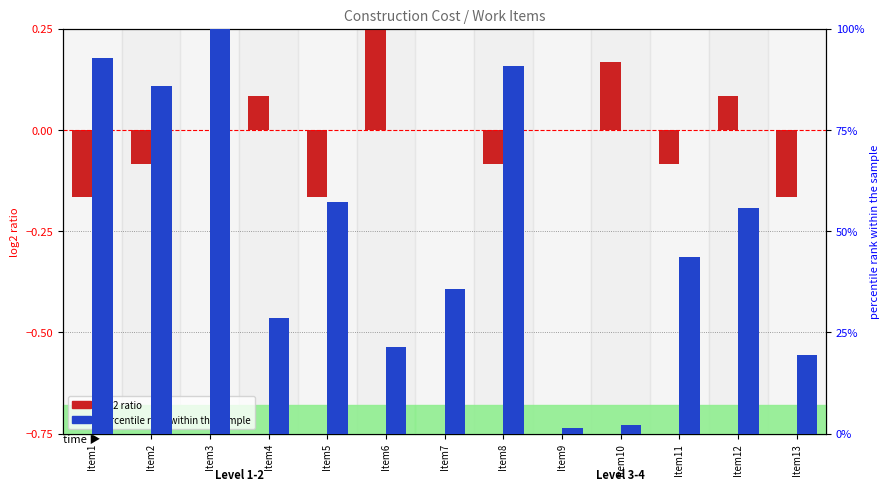

Rank the series by their average value, from highest to lowest.

percentile rank within the sample, log2 ratio